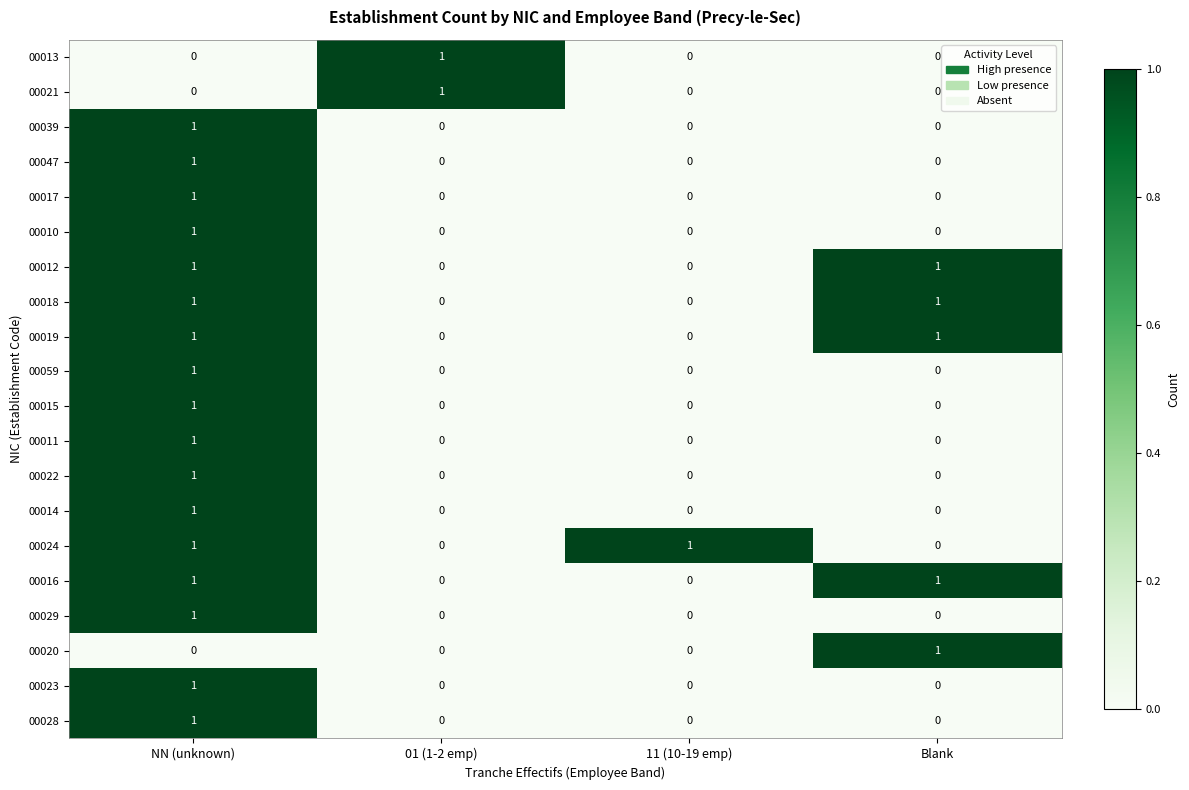

True or false: 00020 has a value of 0 at 11 (10-19 emp).

True